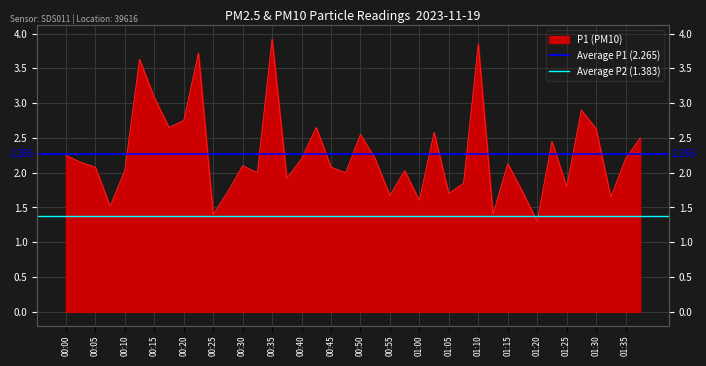

Rank the categories by Average P1 (2.265) value from lowest to highest.

00:00, 00:05